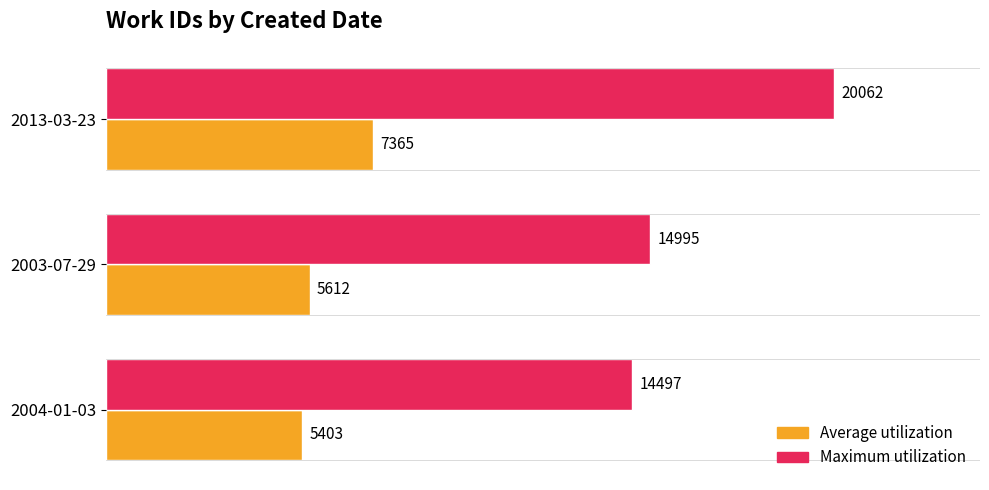

Rank the series by their maximum value, from highest to lowest.

Maximum utilization, Average utilization